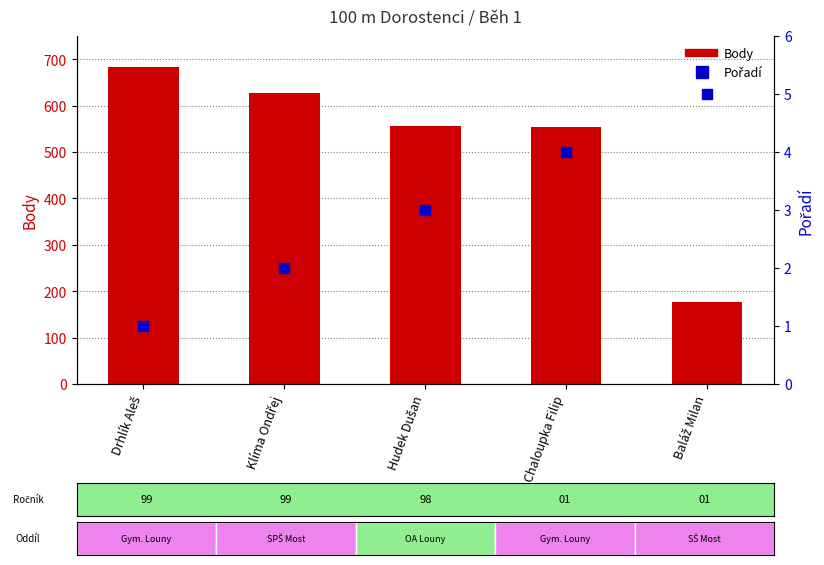

What is the total value across all series at Chaloupka Filip?

558